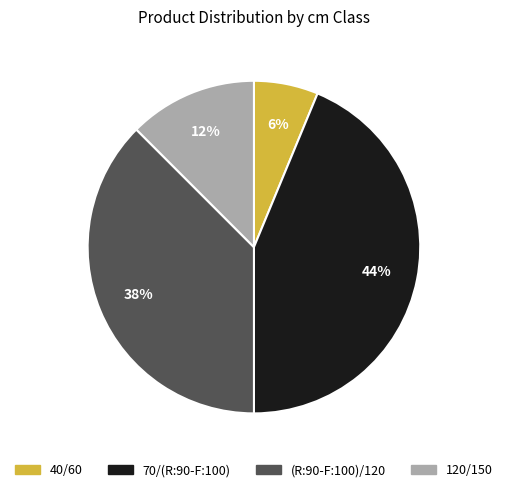

Which has a higher value, 40/60 or 70/(R:90-F:100)?

70/(R:90-F:100)